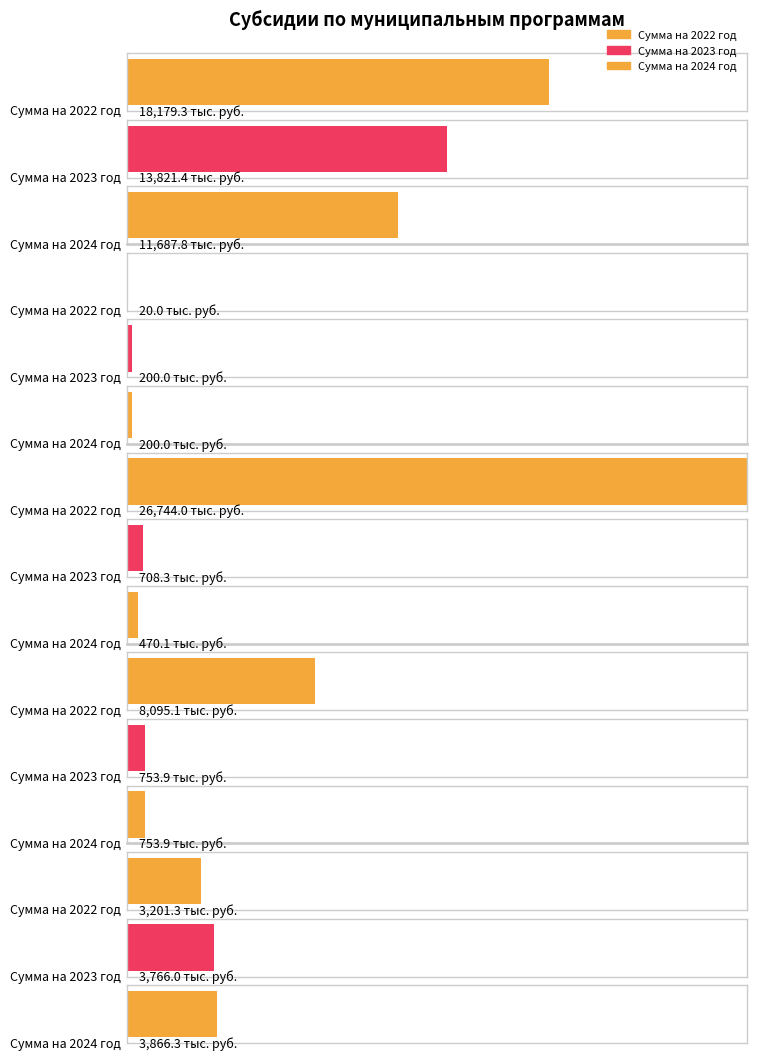

Which series has the largest range (max minus min)?

Сумма на 2022 год